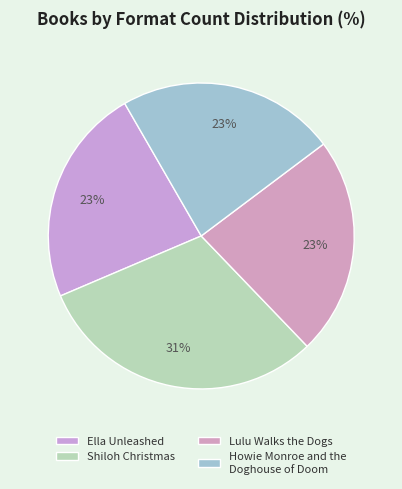

Which category has the biggest portion of the pie?

Shiloh Christmas